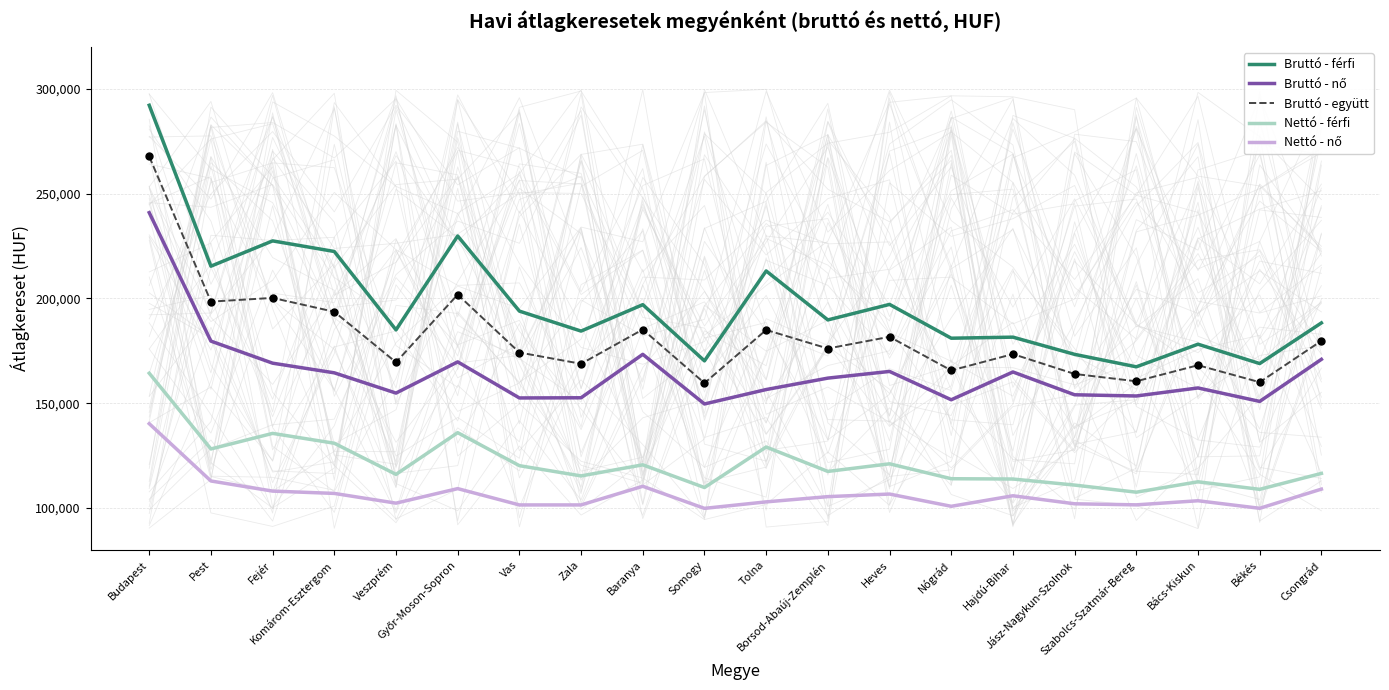

True or false: Bruttó - nő and Bruttó - férfi cross at least once.

False